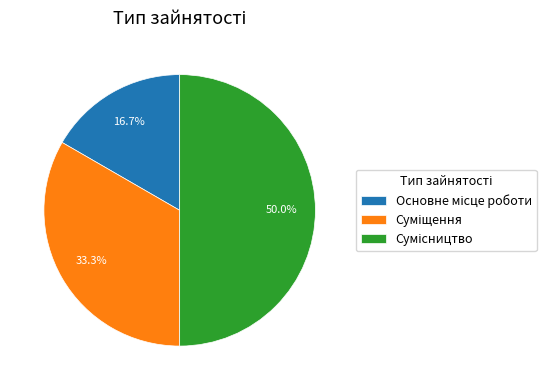

Does any single category account for the majority?

No